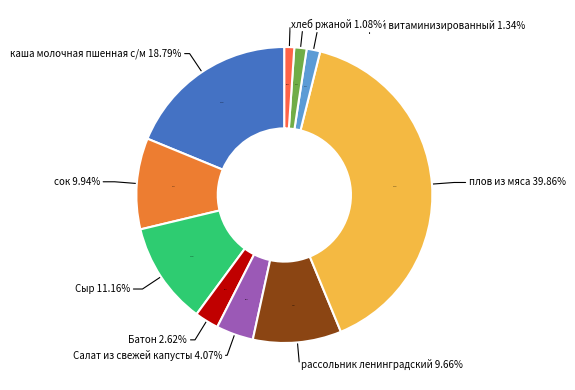

What is the smallest slice in the pie chart?

хлеб ржаной